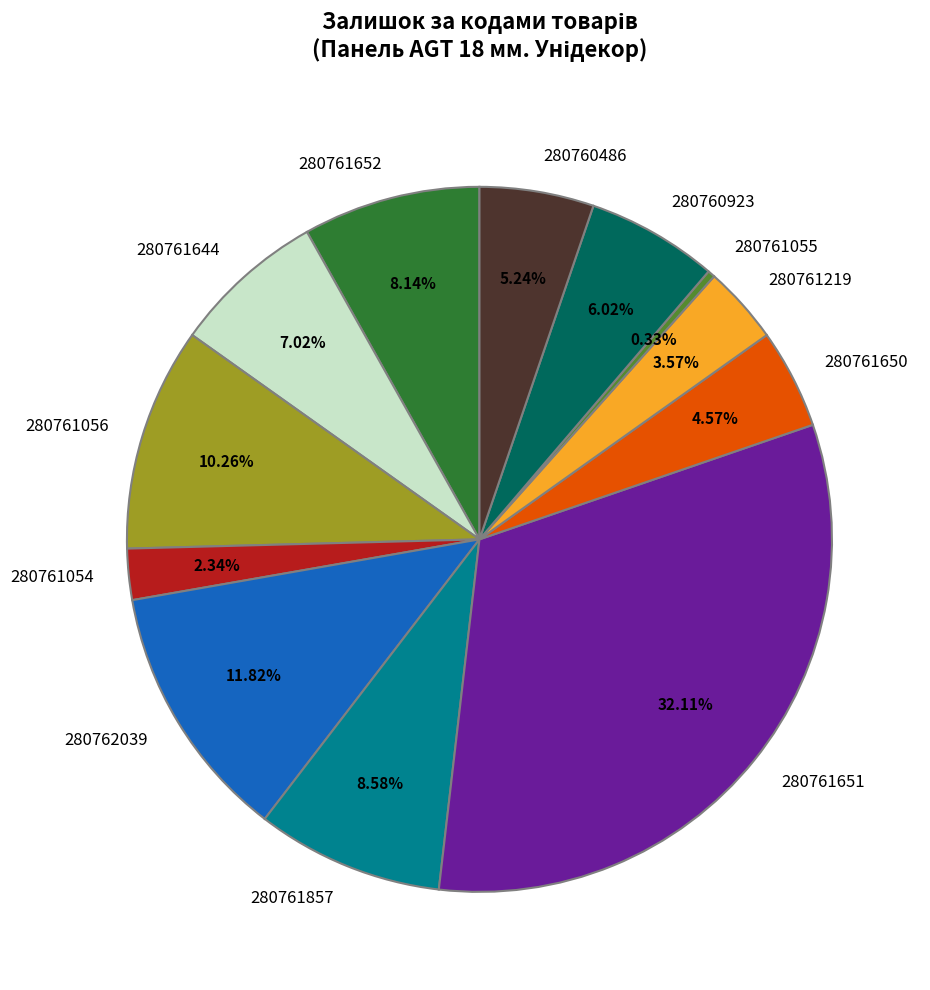

What is the ratio of the value at 280761054 to the value at 280761219?

0.7